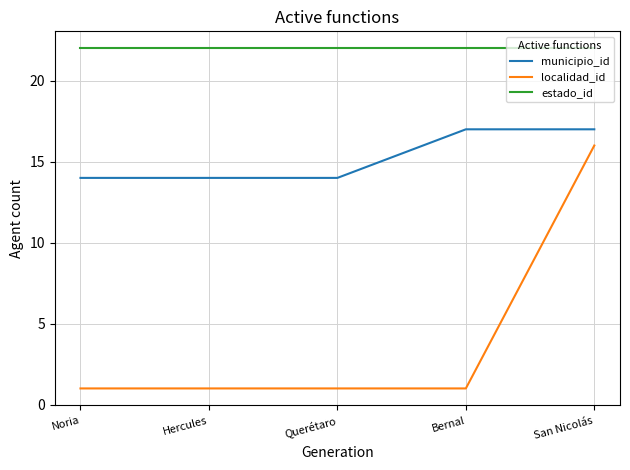

Count the number of data series in this chart.

3